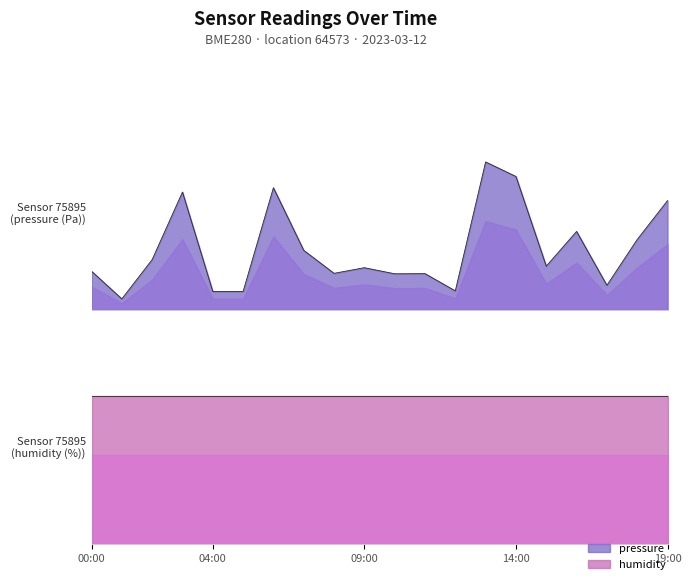

How many lines are shown in the chart?

2